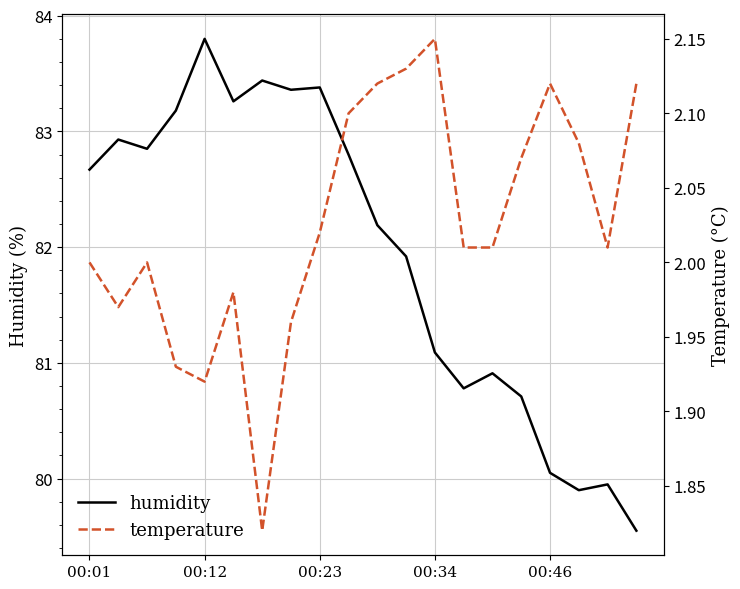

Count the number of data series in this chart.

2